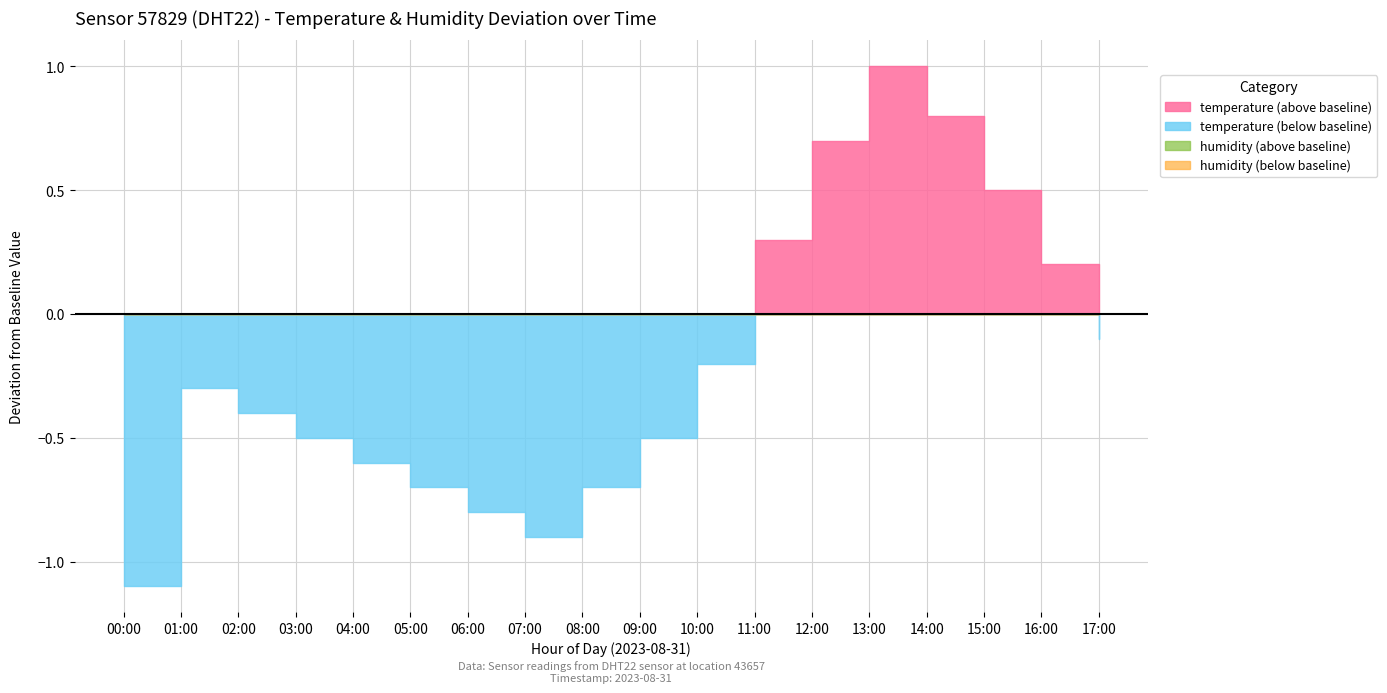

At which category is the sum across all series the highest?

13:00